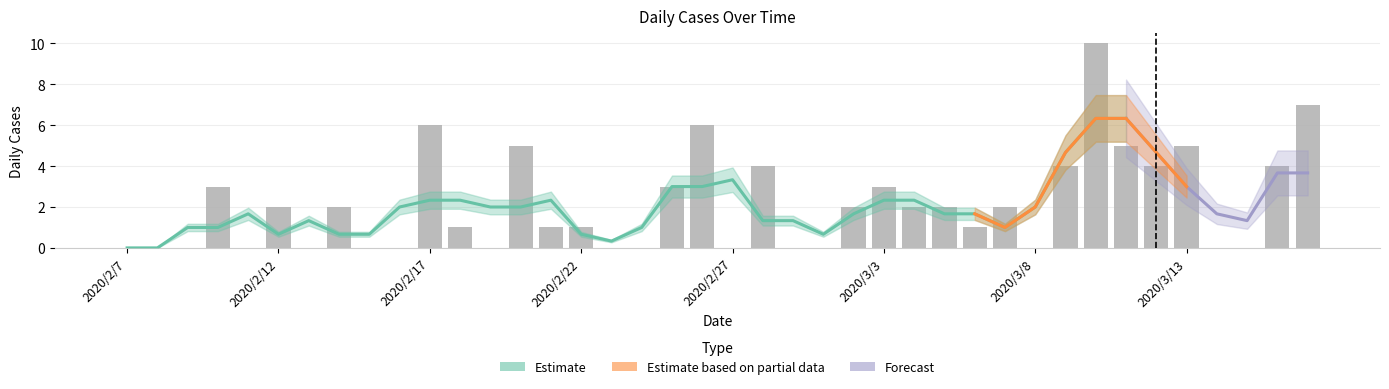

What is the difference between the values at 2020/3/15 and 2020/2/28?

4